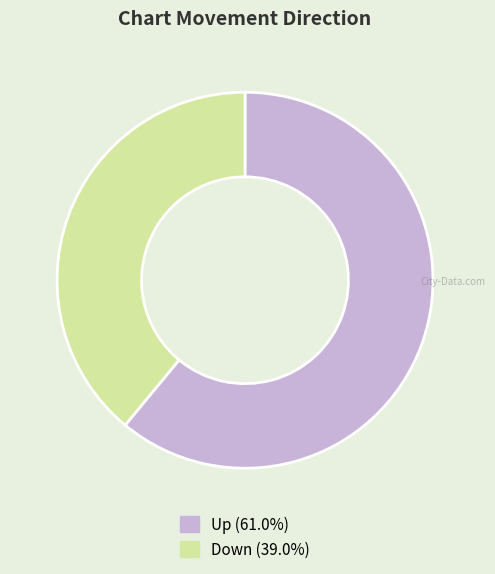

Do Up (61.0%) and Down (39.0%) together represent more than half of the pie?

Yes